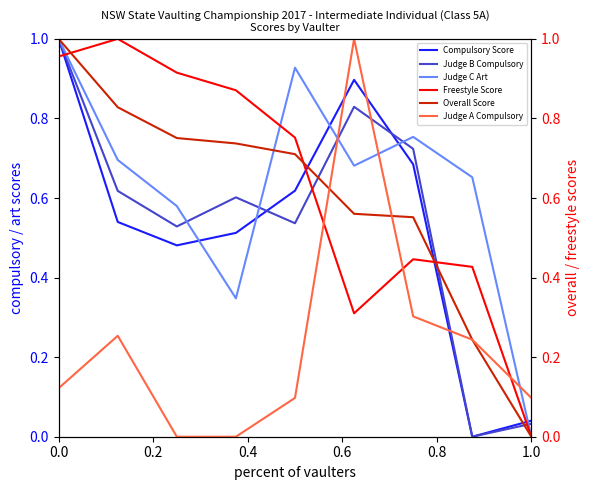

True or false: Judge B Compulsory and Freestyle Score intersect in this chart.

True